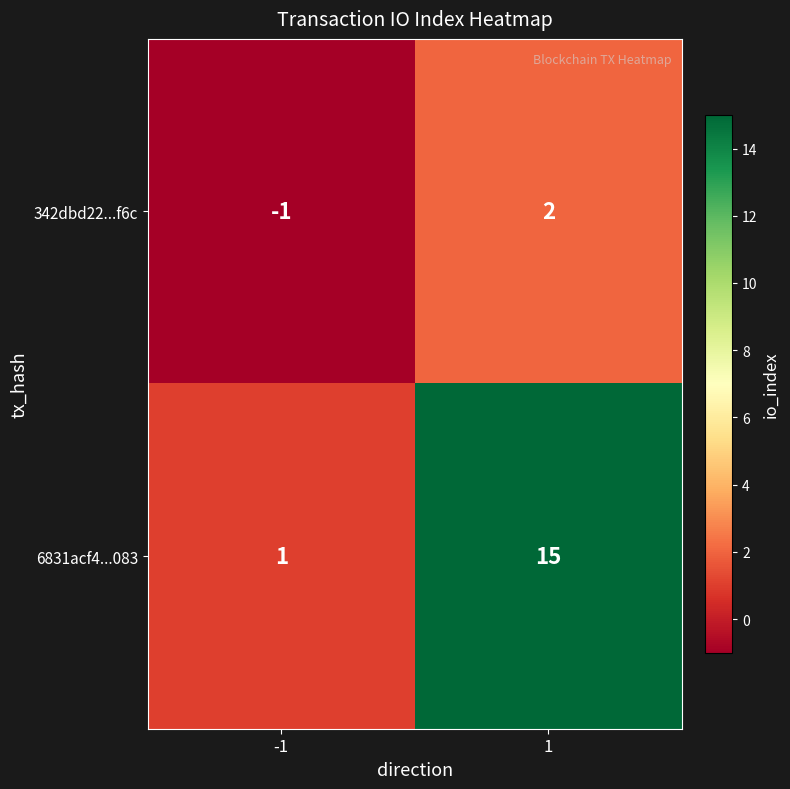

At how many categories does at least one series exceed 4?

1